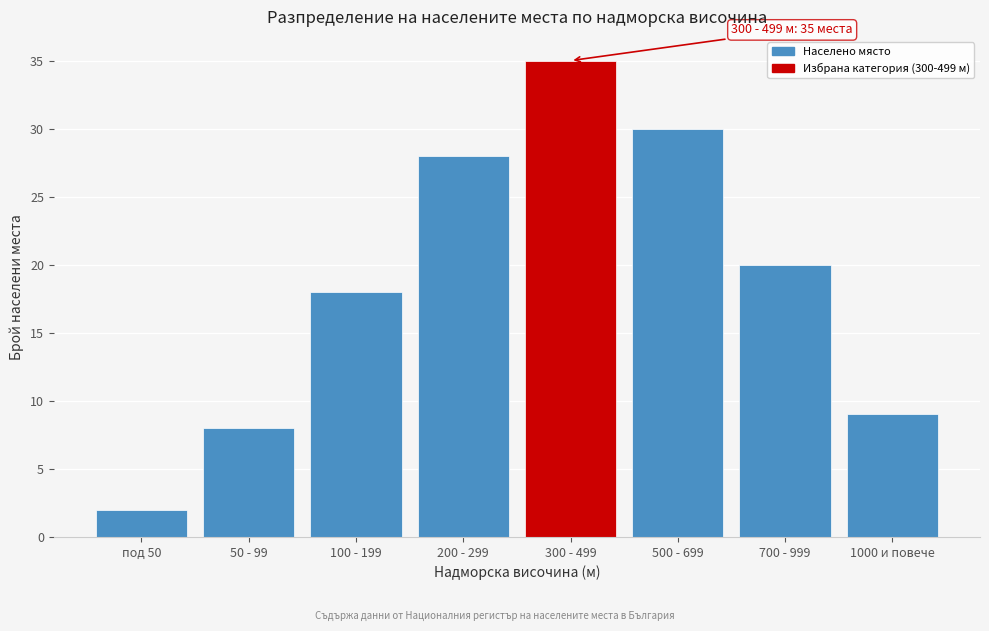

Reading left to right, list all the values displayed in this chart.

2	8	18	28	35	30	20	9